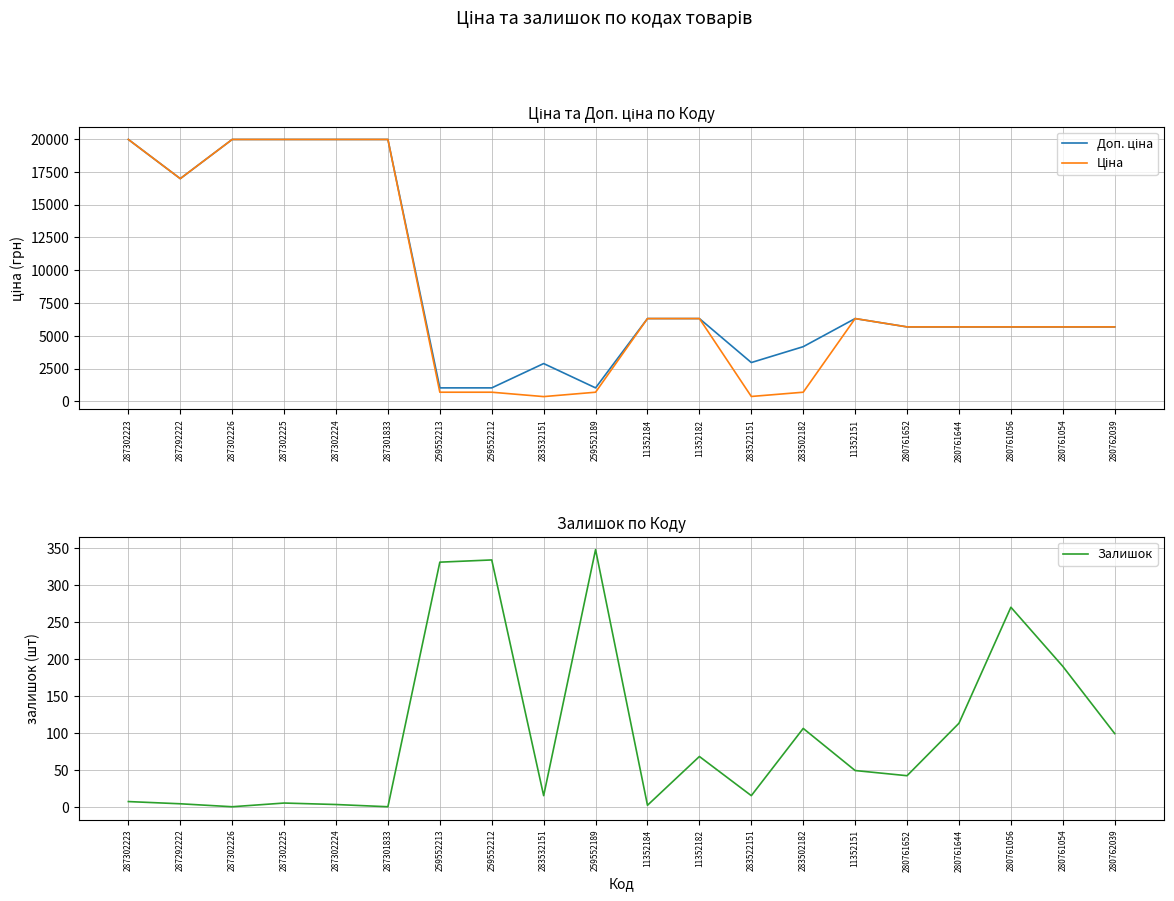

Where is the first local minimum for Доп. ціна?

287292222